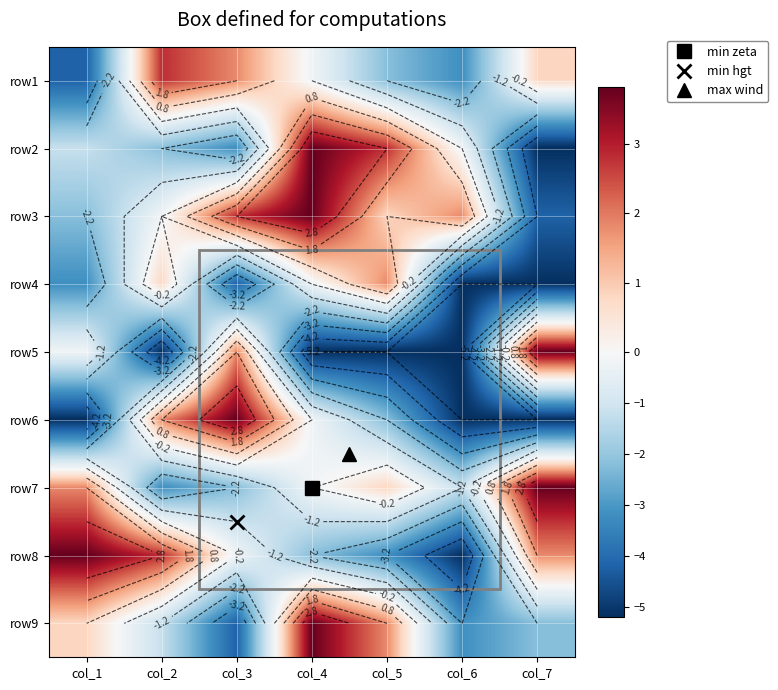

Where does the row8 series first go above 0?

col_1